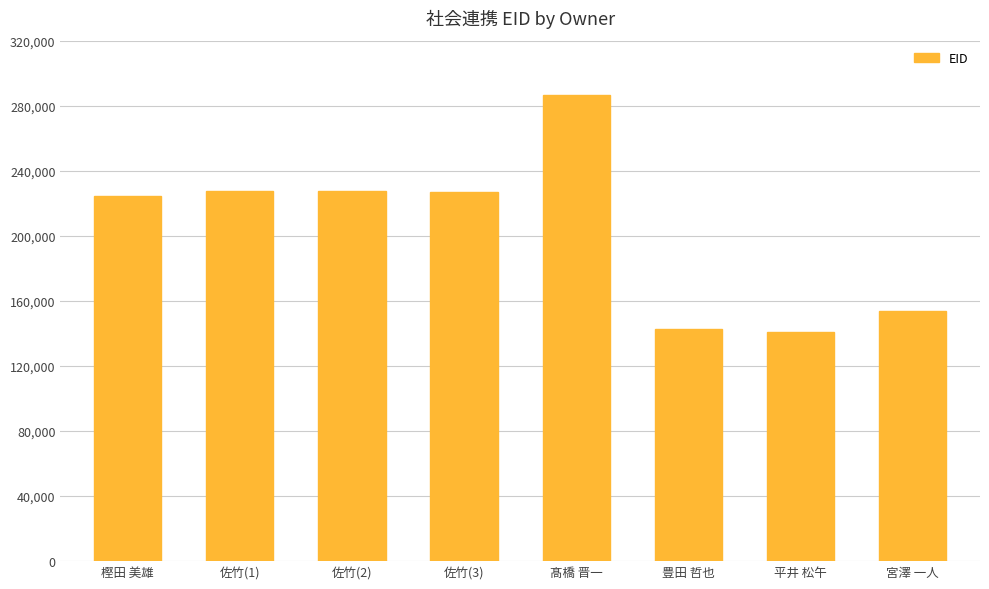

At which category does the chart reach its peak across all series?

髙橋 晋一